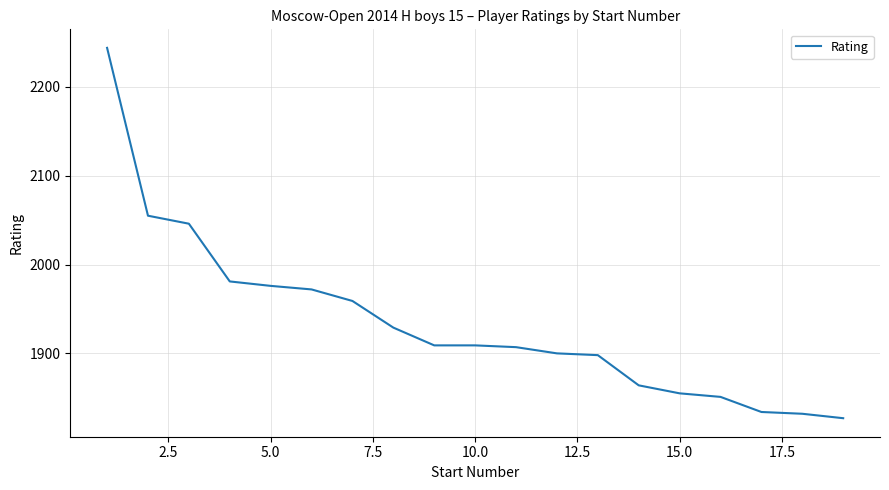

What is the maximum value shown in the chart?

2244